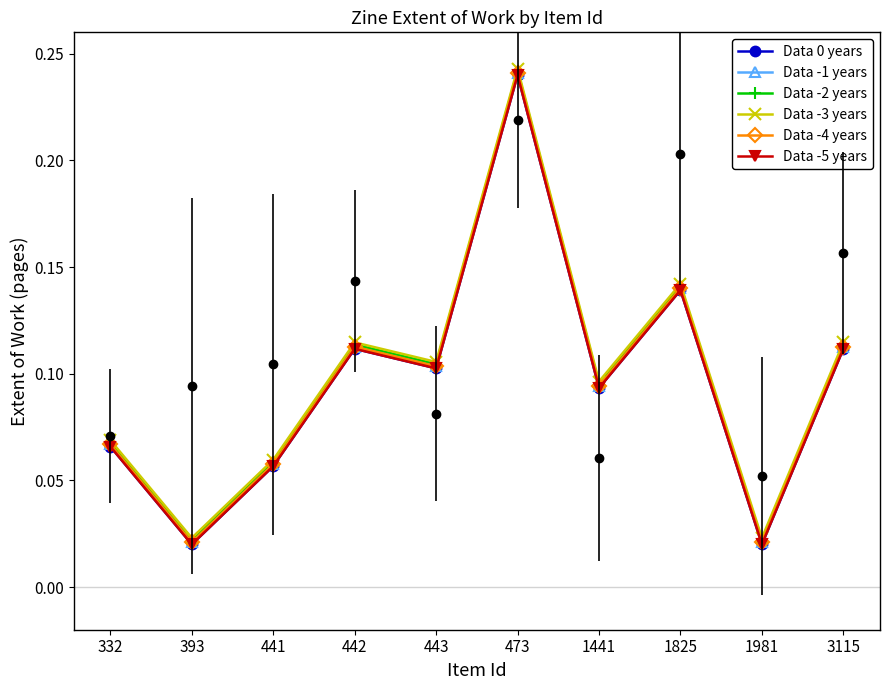

What is the sum of the Data -3 years values at 3115 and 442?

0.2